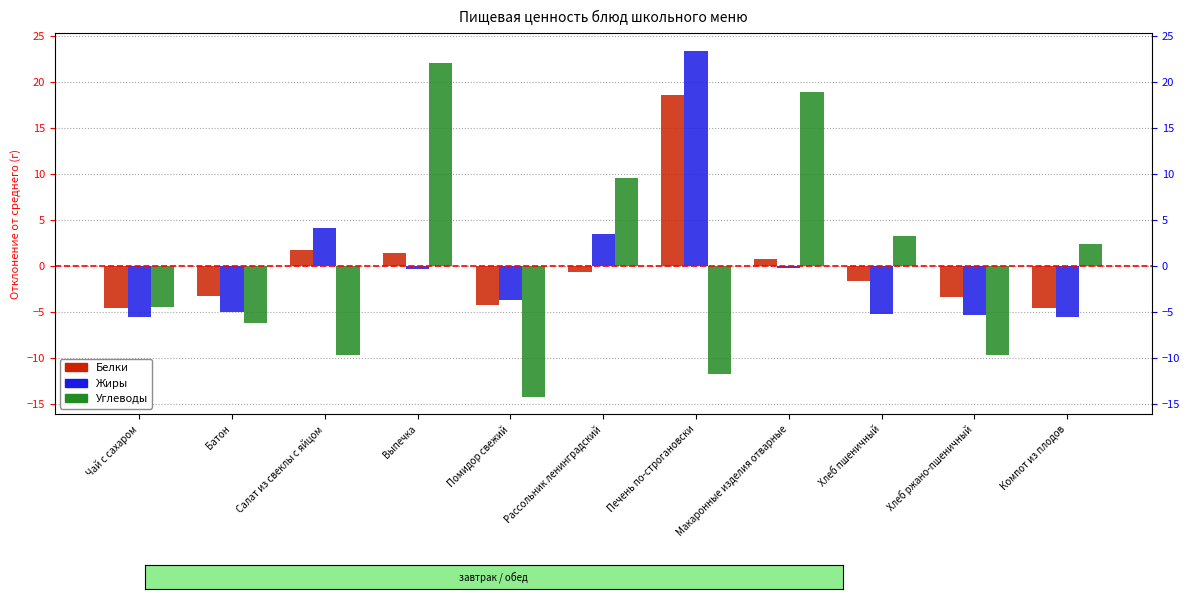

Reading right to left, transcribe all the data shown in this chart.

Белки: -4.6	-3.4	-1.7	0.8	18.6	-0.7	-4.3	1.4	1.8	-3.2	-4.6
Жиры: -5.6	-5.3	-5.2	-0.3	23.4	3.5	-3.7	-0.4	4.1	-5.0	-5.6
Углеводы: 2.4	-9.7	3.2	18.9	-11.8	9.5	-14.2	22.0	-9.7	-6.2	-4.4